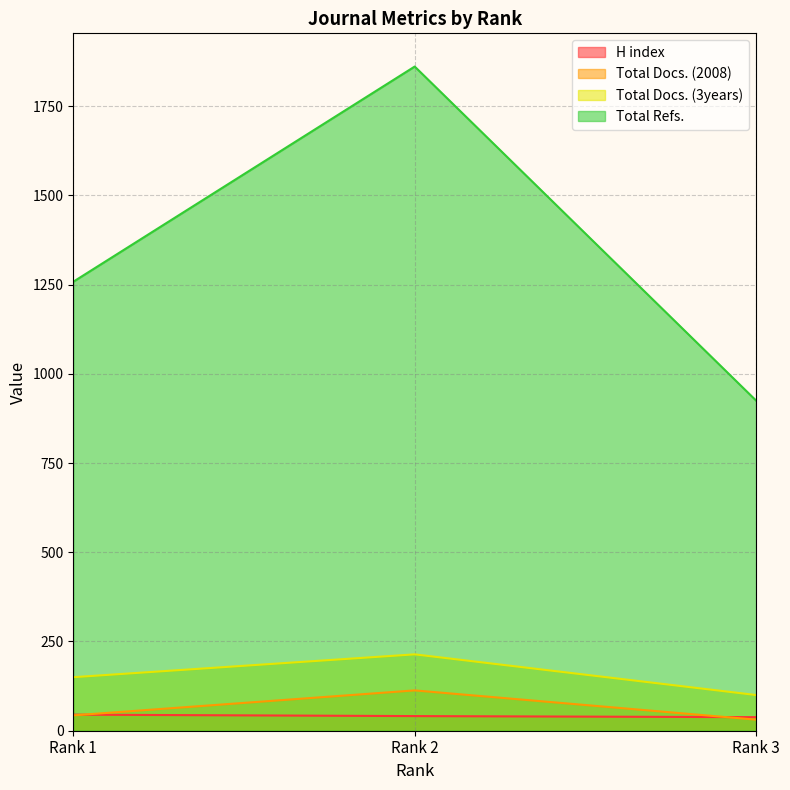

Which has a higher value, Rank 3 or Rank 1?

Rank 1